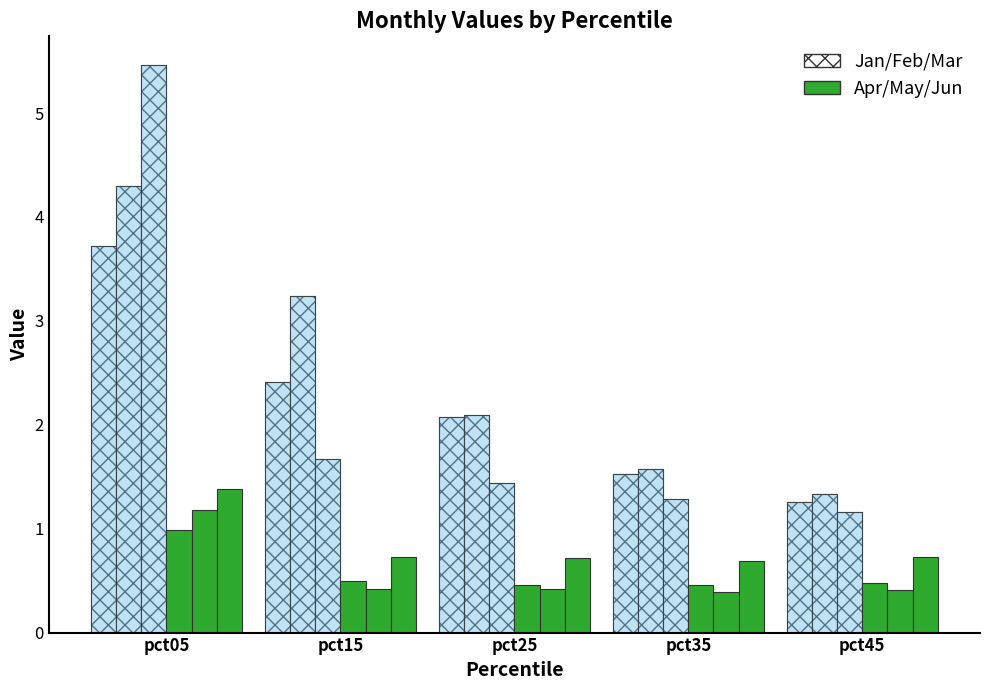

What is the approximate value of Feb at pct25?

2.1